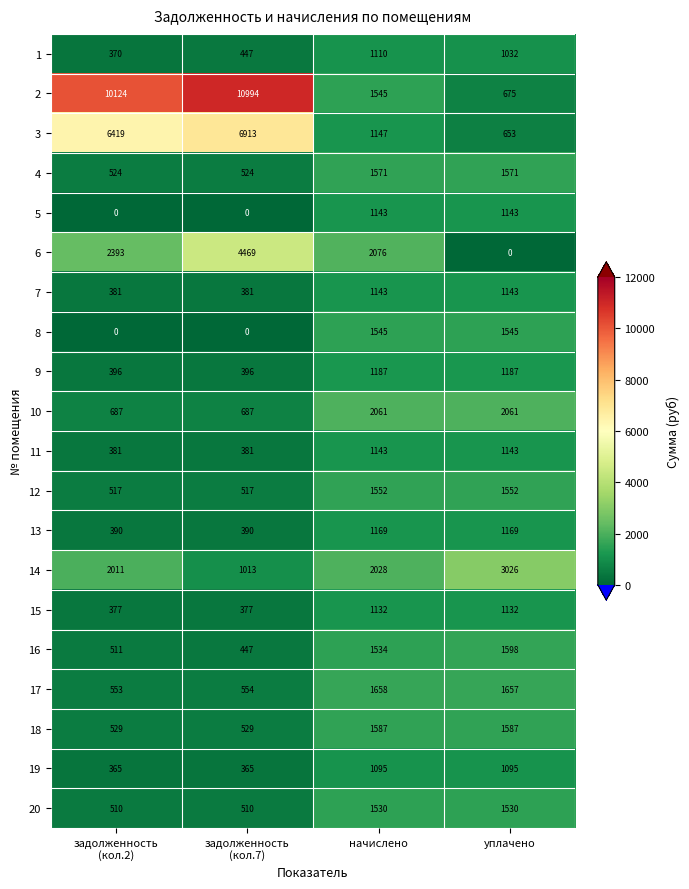

How many values in the 11 series are below 1143?

2